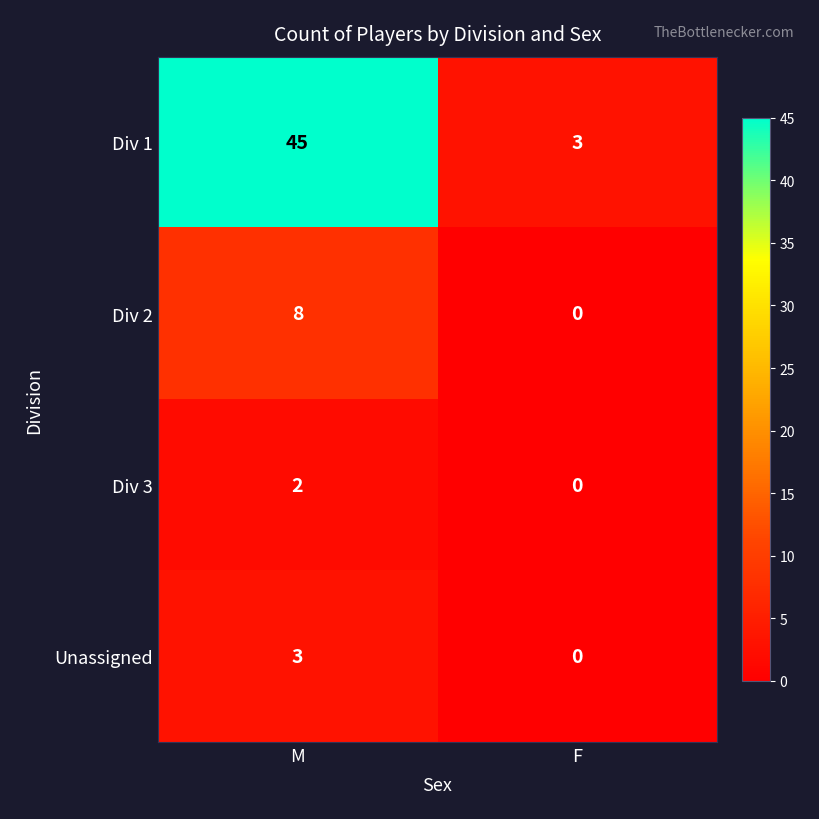

What is the difference between the maximum and minimum values in the Unassigned series?

3